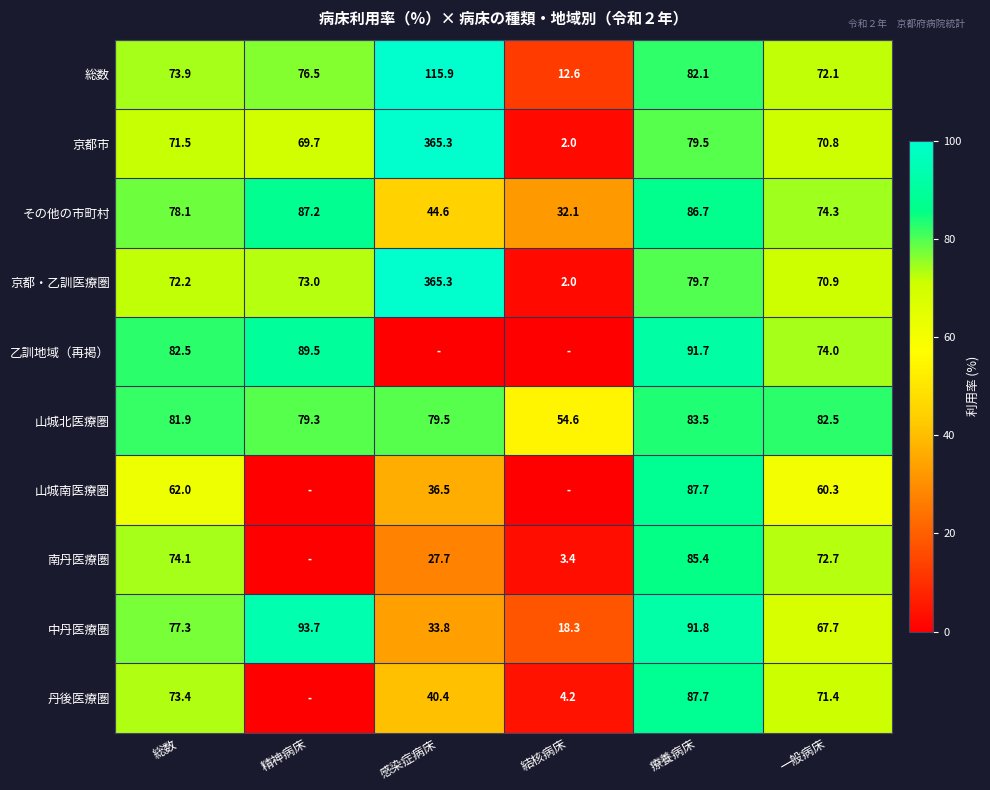

How many values in the 京都市 series are below 71?

3